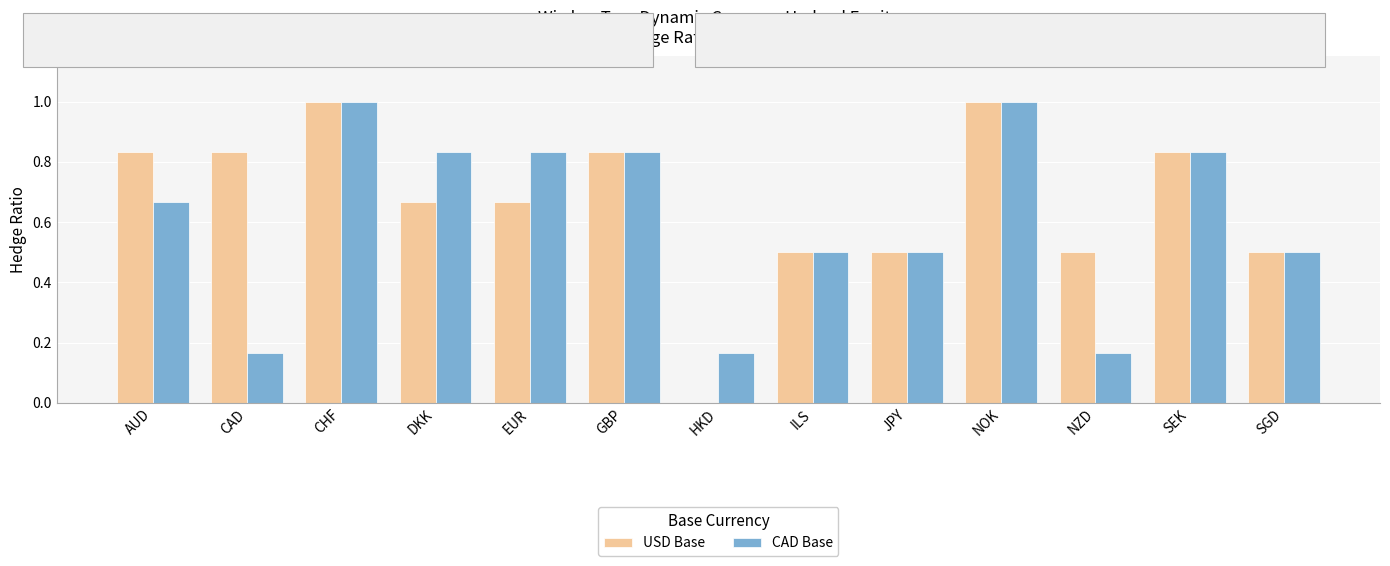

True or false: CAD Base has a value of 1.6 at CHF.

False